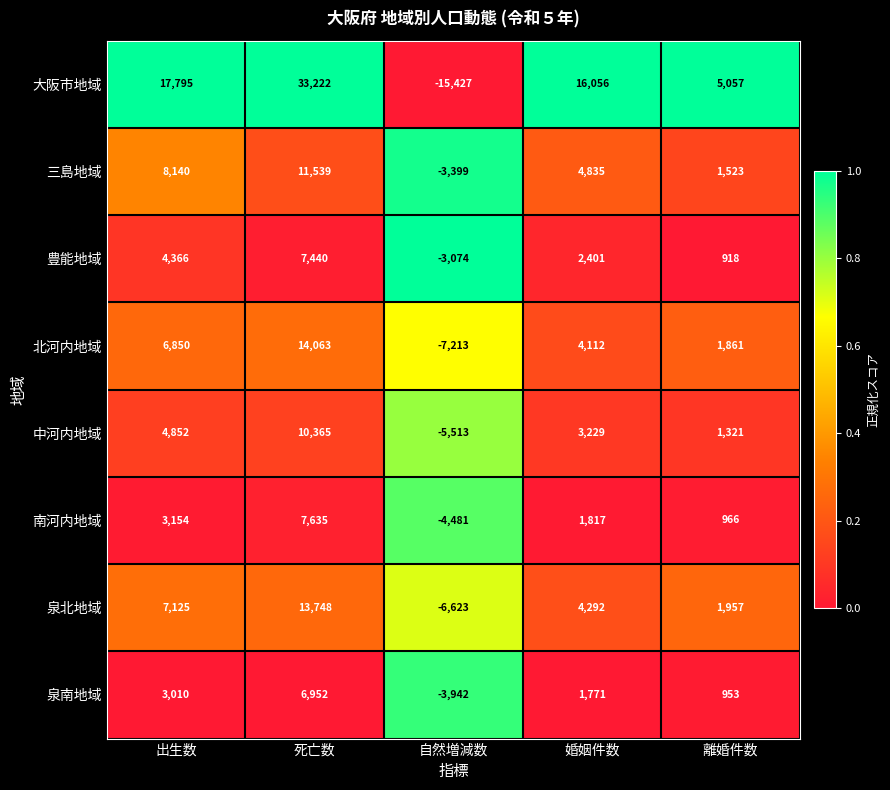

List the series in order of their peak value, highest first.

大阪市地域, 北河内地域, 泉北地域, 三島地域, 中河内地域, 南河内地域, 豊能地域, 泉南地域